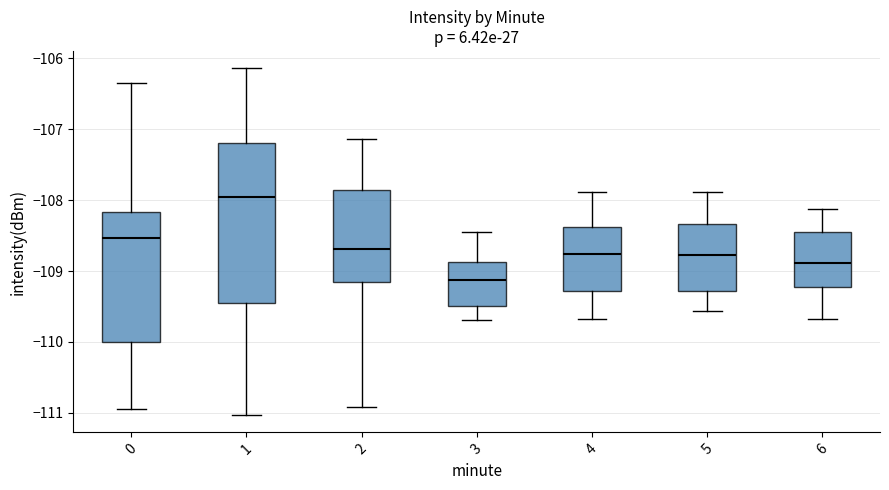

Where does the median line of the box at x = 1 sit on the y-axis? The values are not printed on the chart, so give them approximately, as read against the axis.

-107.9